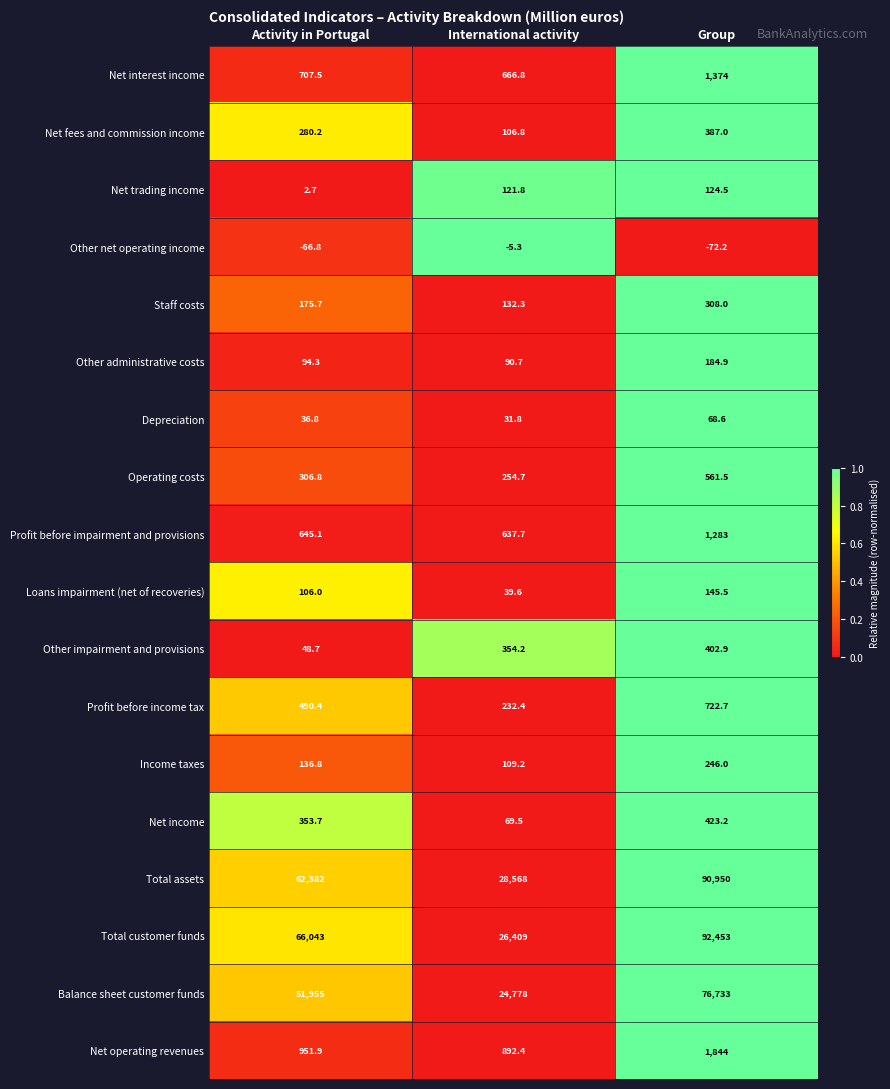

Which series changed the most between Activity in Portugal and International activity?

Total customer funds